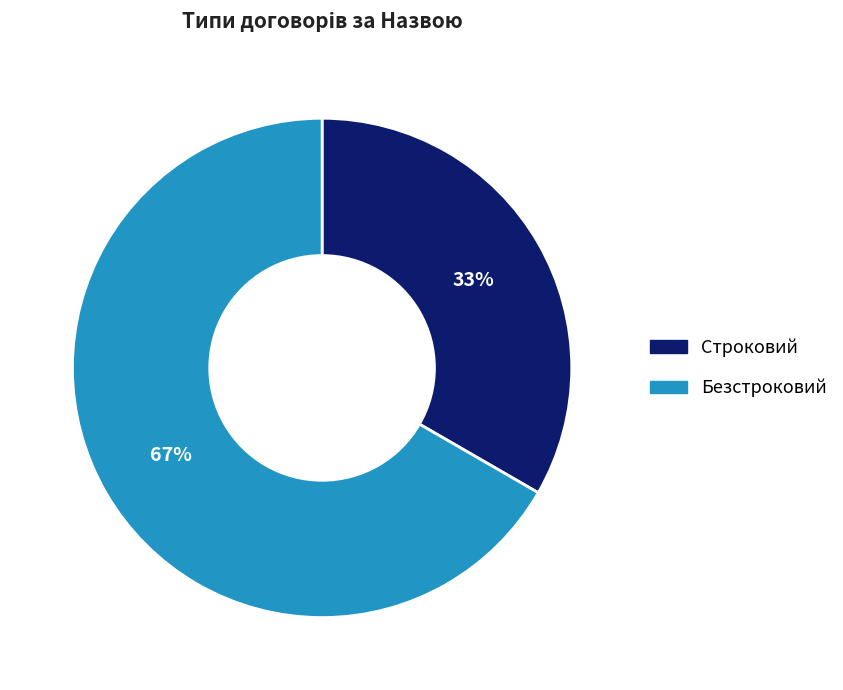

Which category accounts for the majority?

Безстроковий